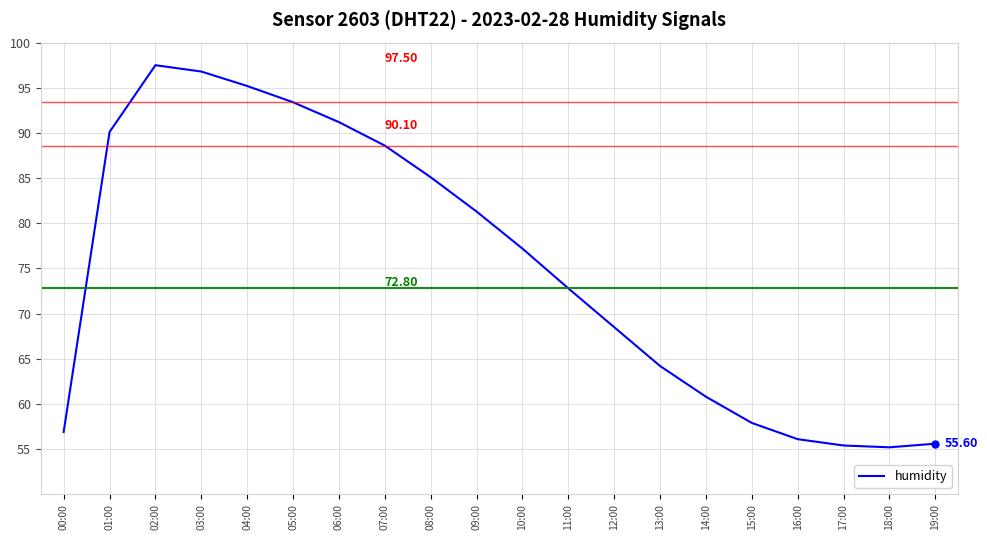

What is the difference between the maximum and minimum values?

42.3